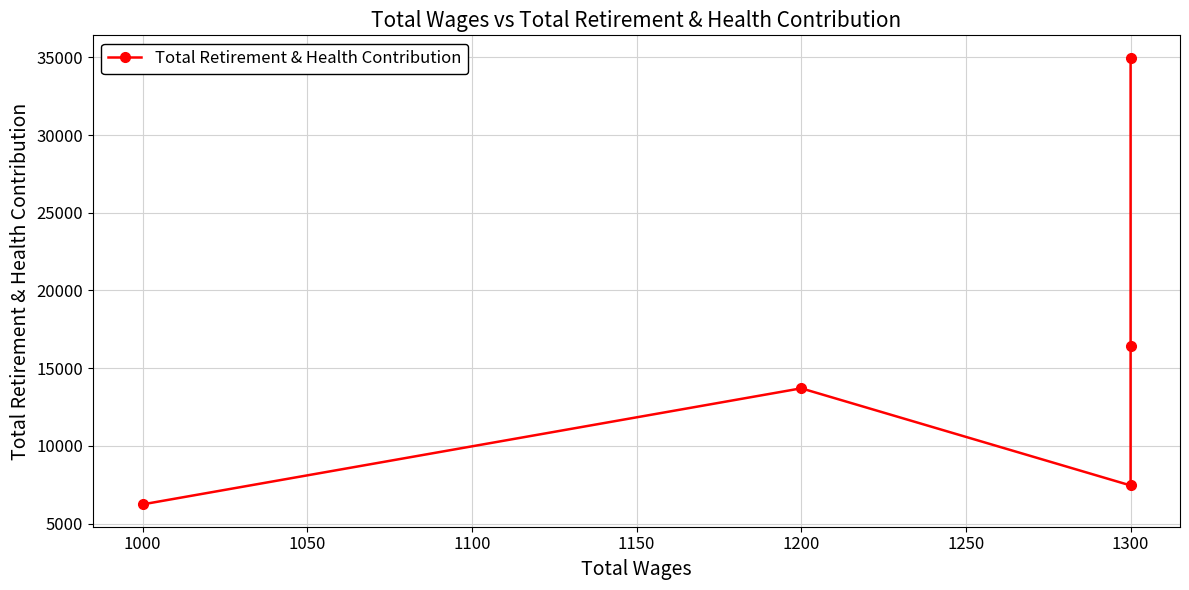

What is the ratio of the value at 1000 to the value at 1300?

0.2